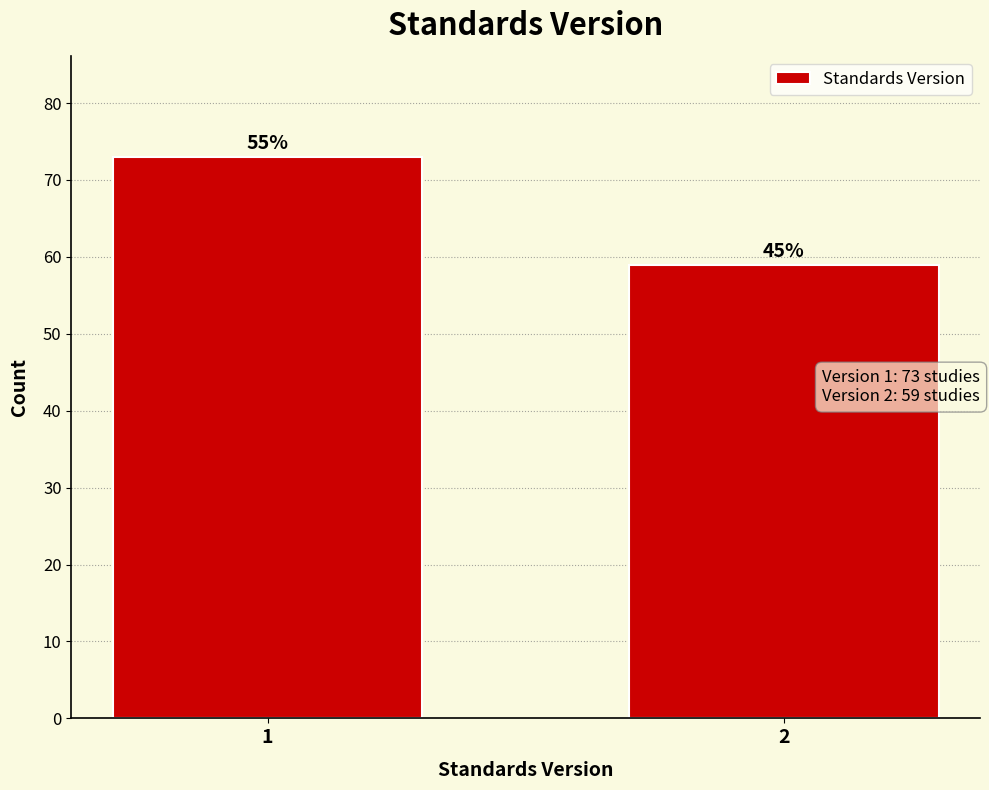

How many bars are there in total?

2